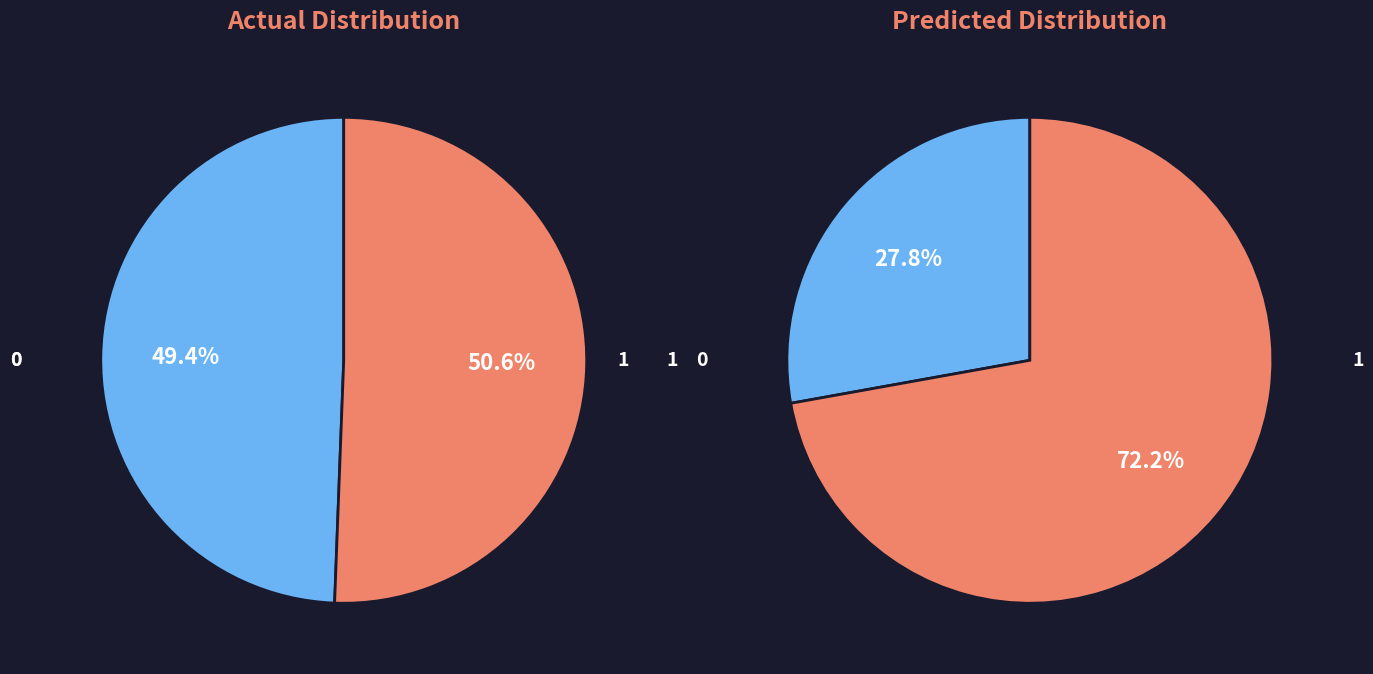

How many slices are in this pie chart?

2